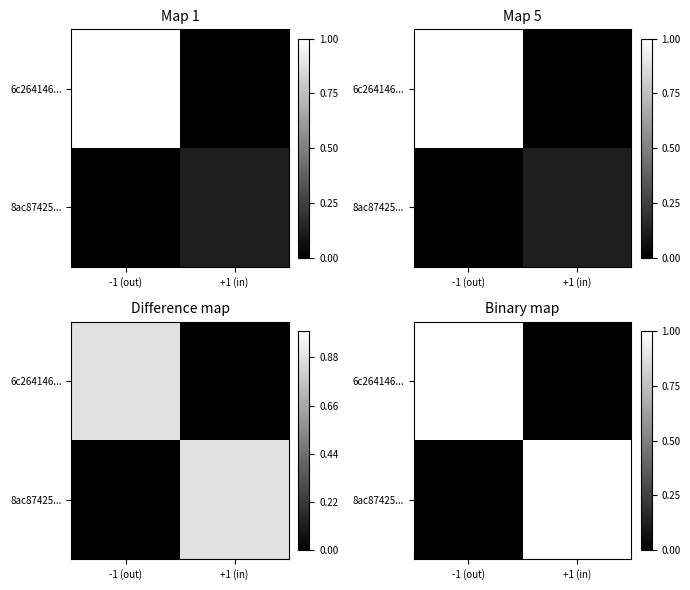

What is the sum of all 8ac87425... values?

1